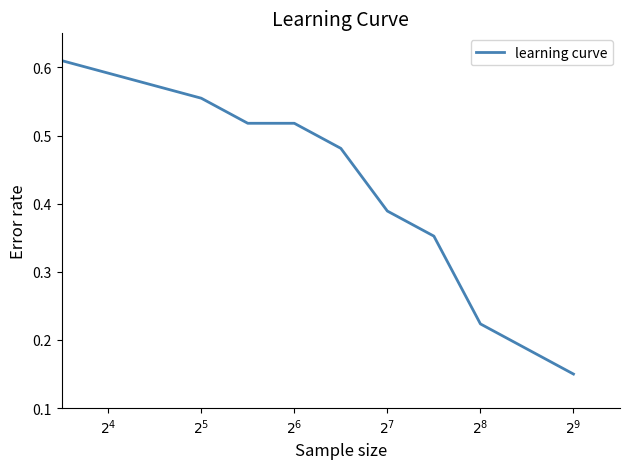

Does the chart have visible grid lines?

No